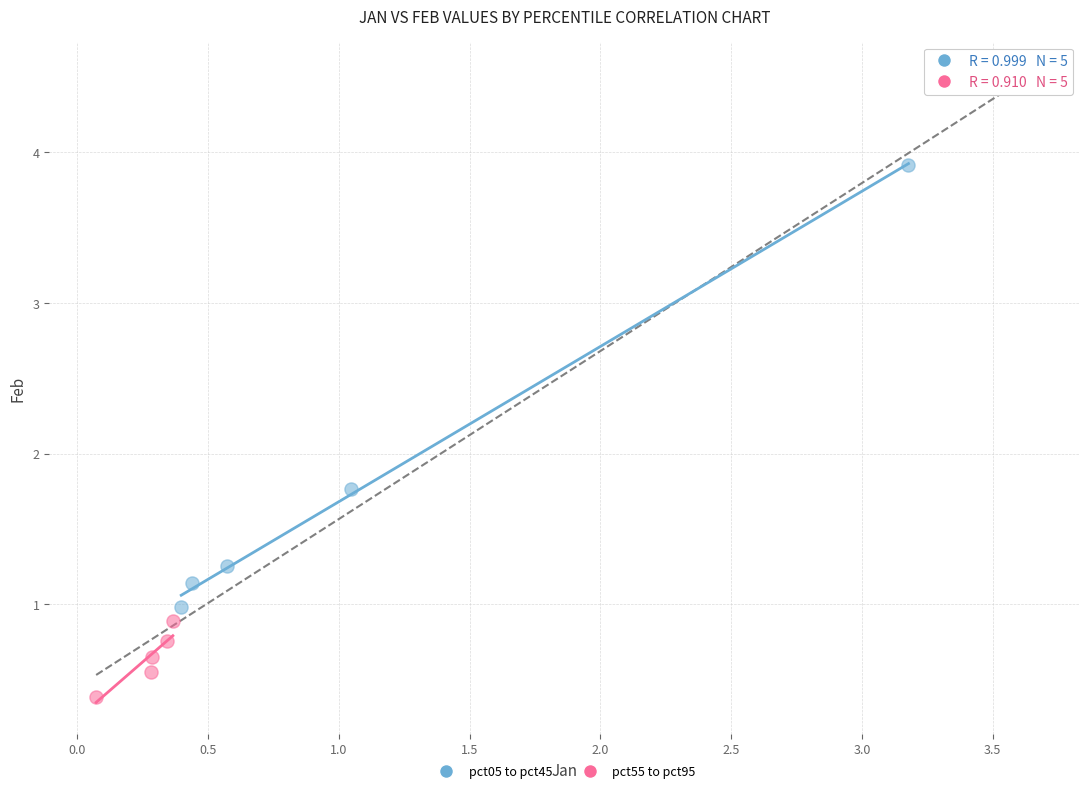

Which series reaches the maximum Y coordinate?

pct05 to pct45